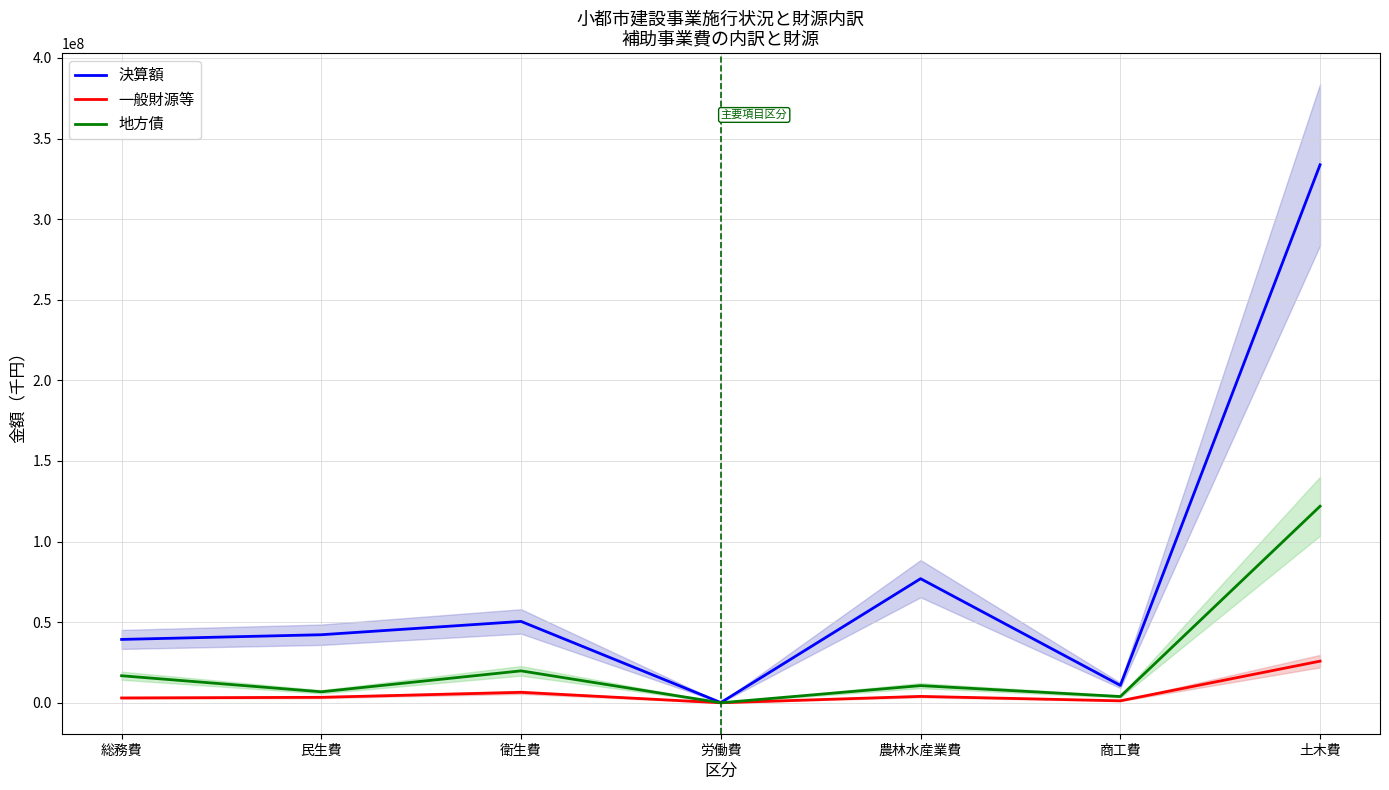

True or false: 地方債 has a value of 6824383 at 民生費.

True